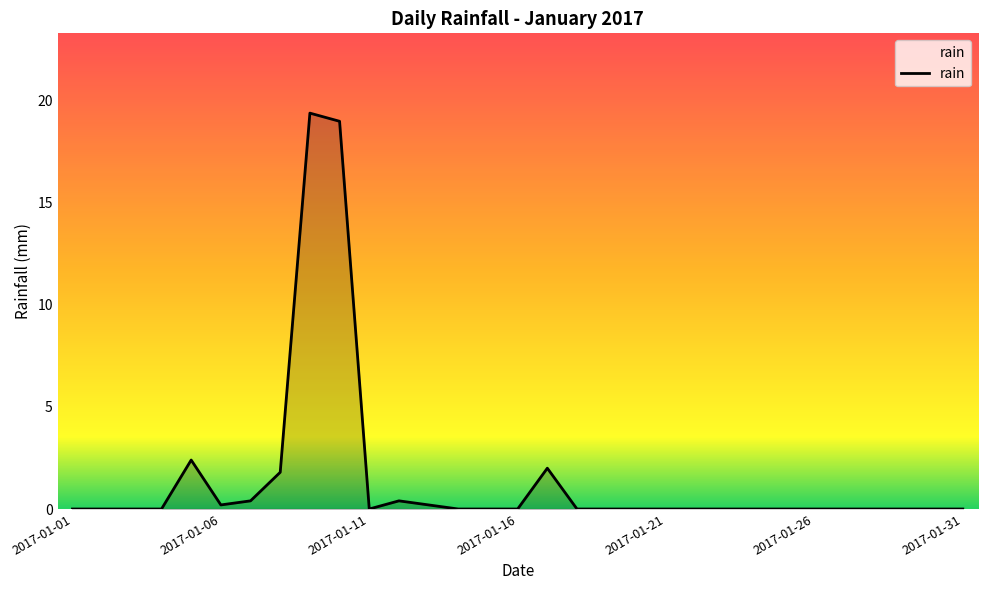

Reading left to right, transcribe all the data shown in this chart.

0.0	0.0	0.0	0.0	2.4	0.2	0.4	1.8	19.4	19.0	0.0	0.4	0.2	0.0	0.0	0.0	2.0	0.0	0.0	0.0	0.0	0.0	0.0	0.0	0.0	0.0	0.0	0.0	0.0	0.0	0.0